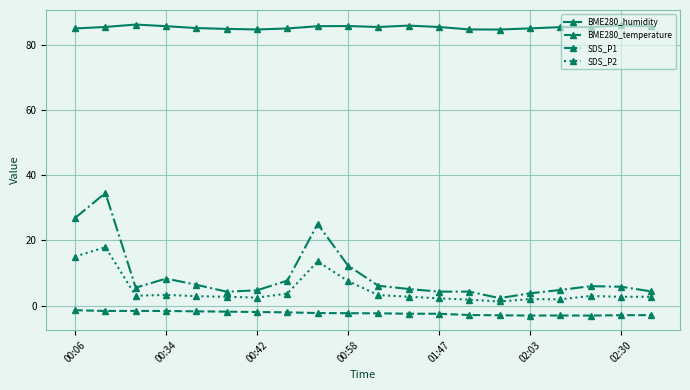

What is the smallest value displayed?

-3.1